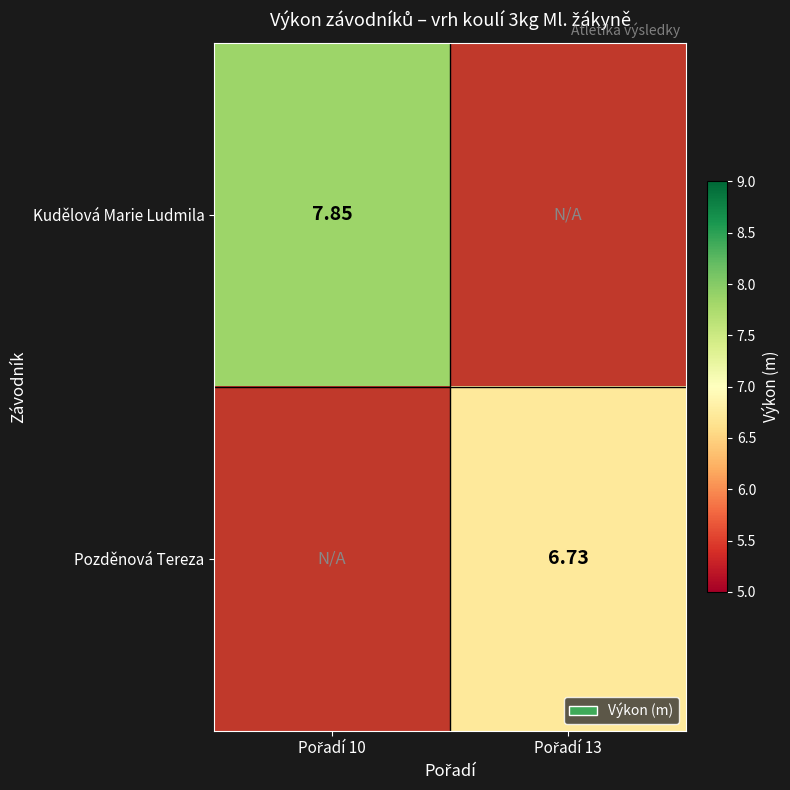

List the series in order of their peak value, lowest first.

Kudělová Marie Ludmila, Pozděnová Tereza